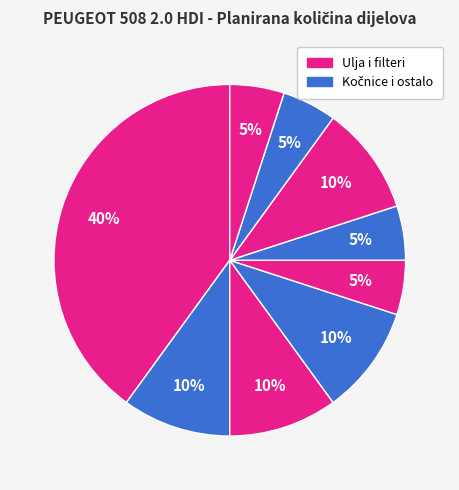

How many segments does this pie chart have?

9